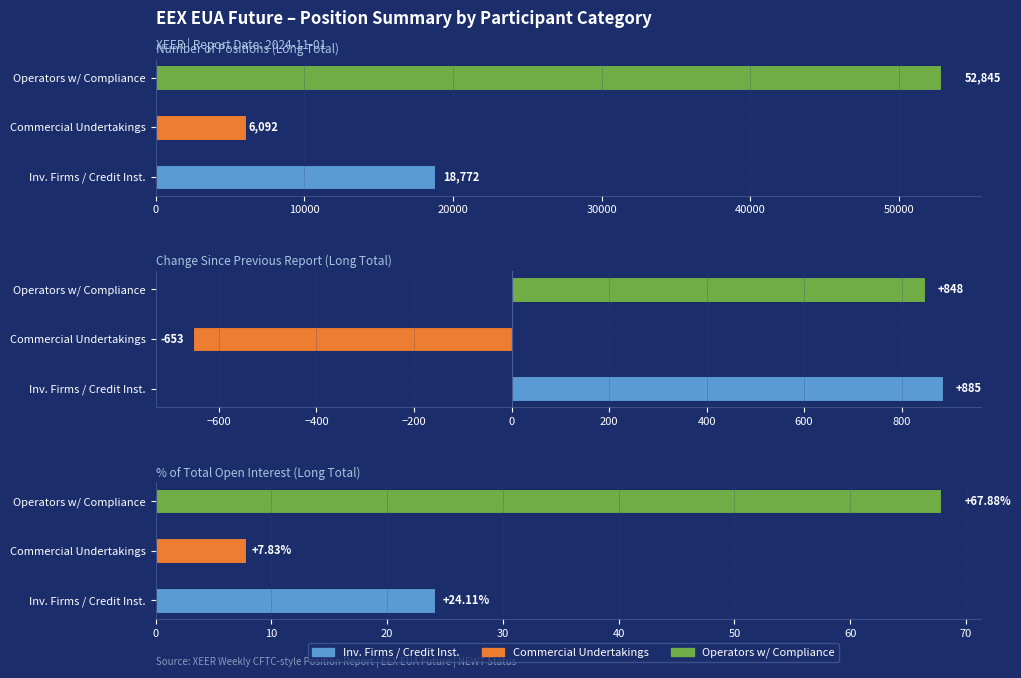

What position from the right is Change Since Previous Report (Total)?

2